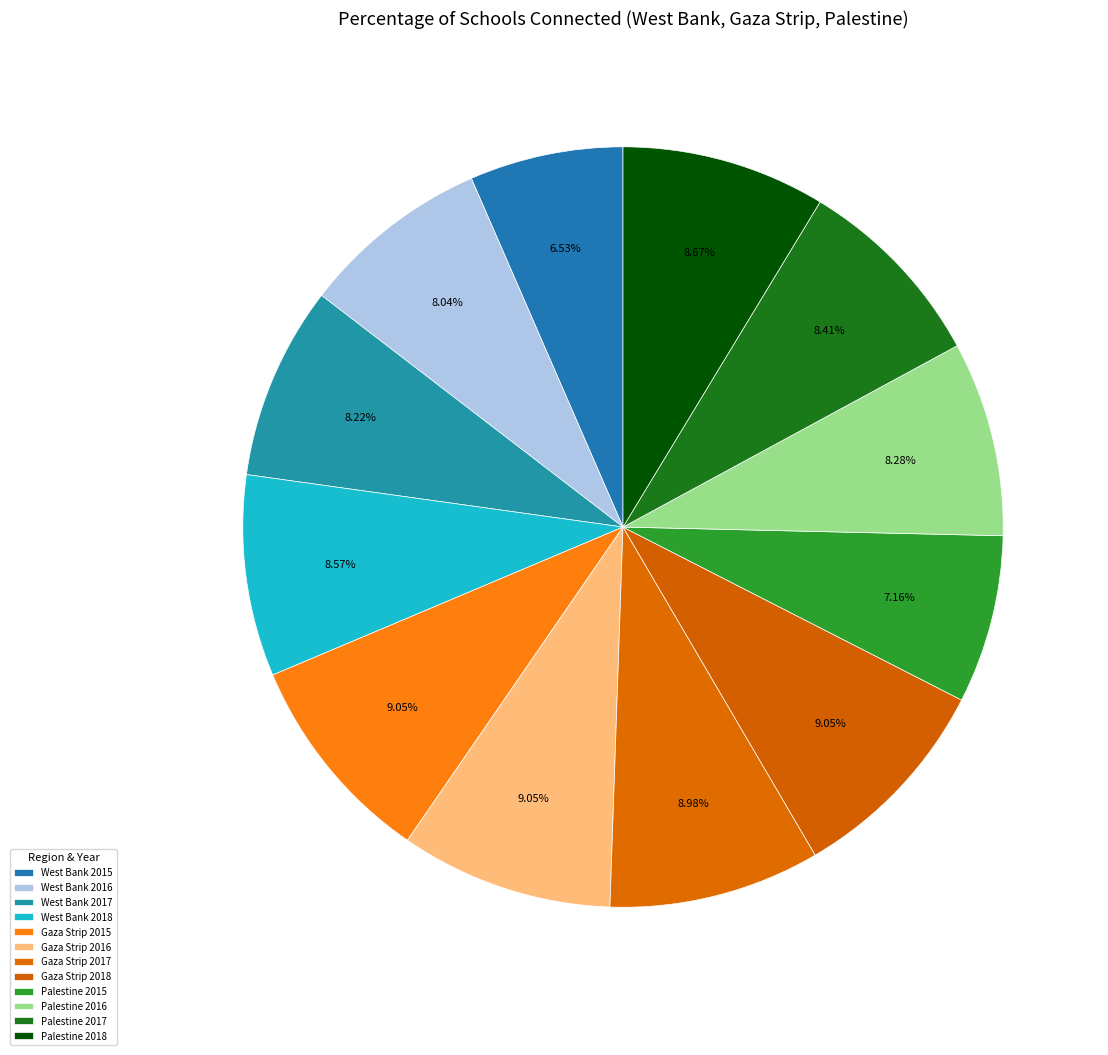

How many slices are in this pie chart?

12